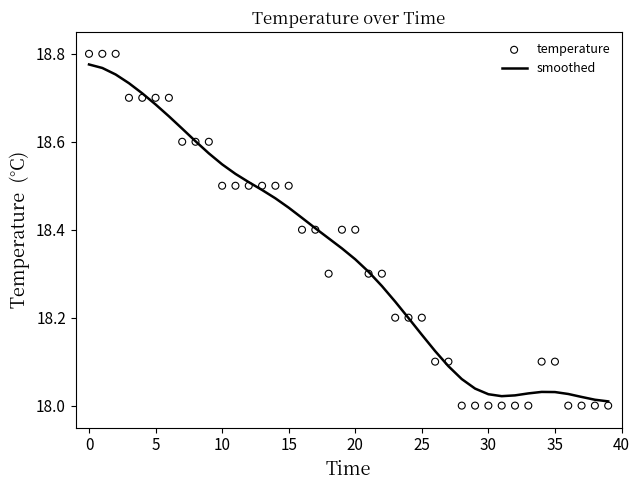

Which series reaches the maximum Y coordinate?

temperature